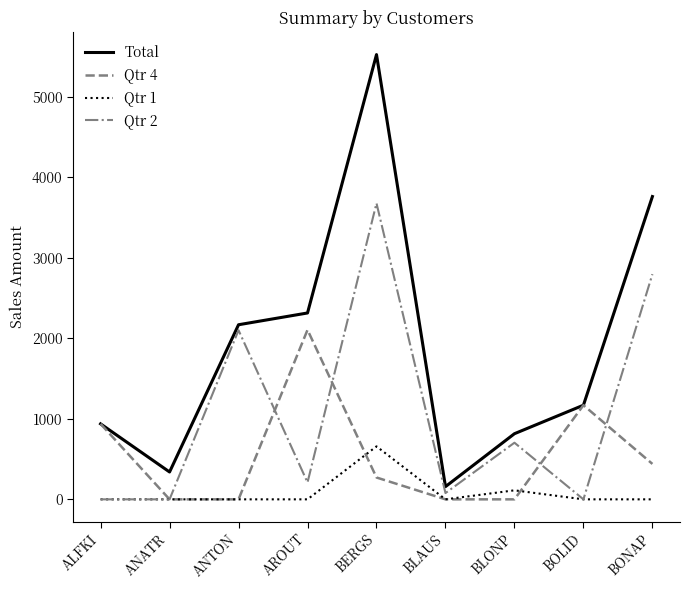

The value of Qtr 2 at BONAP is 2798.4. True or false?

True